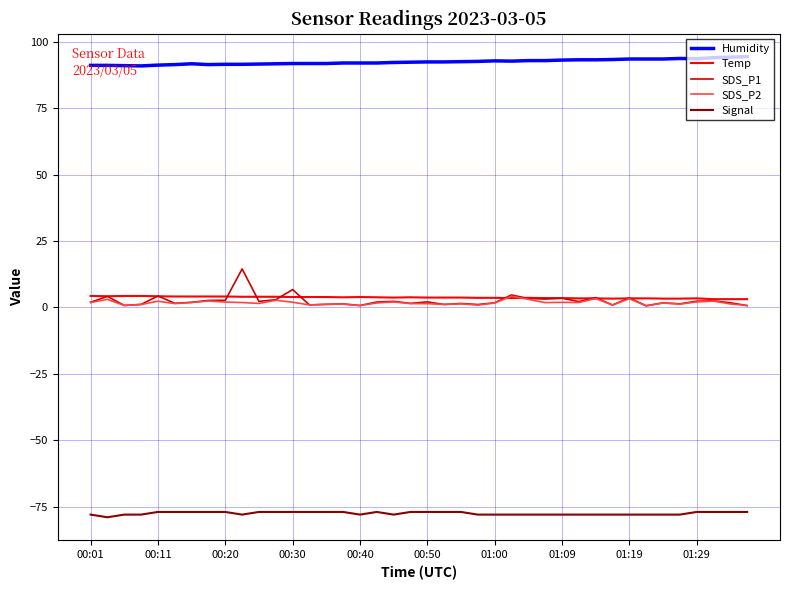

True or false: Humidity and SDS_P1 intersect in this chart.

False